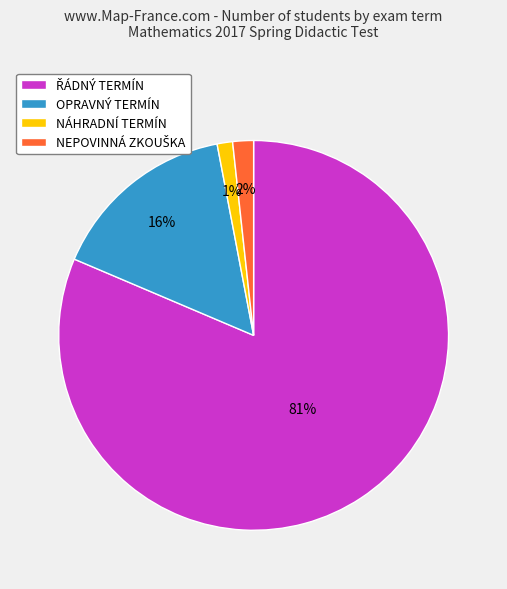

Is it true that NÁHRADNÍ TERMÍN is 1% of the pie?

True